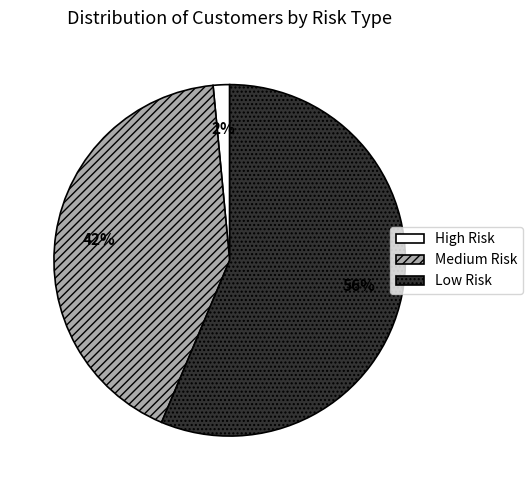

To the nearest percent, what is the average slice percentage?

33%